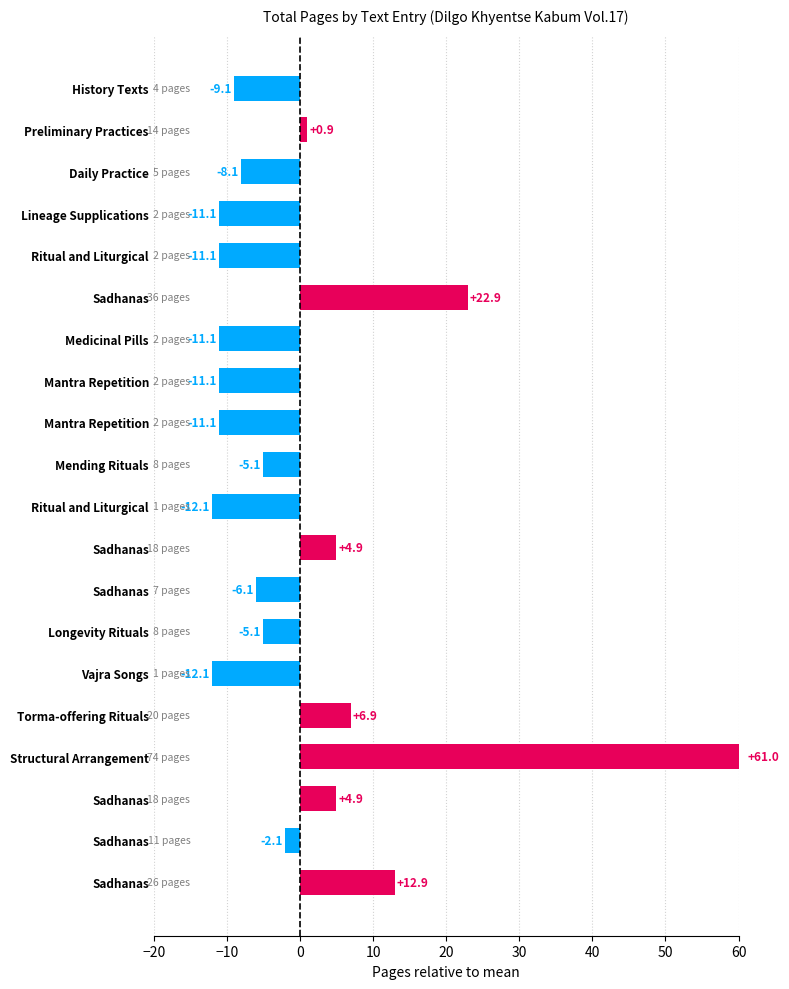

What is the change in value from Mantra Repetition to Structural Arrangement?

+72.0